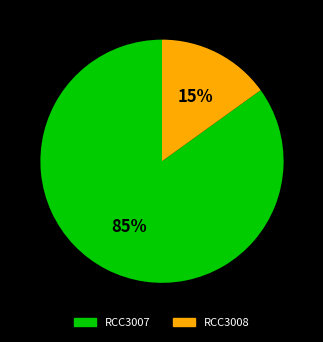

Between RCC3007 and RCC3008, which is larger?

RCC3007